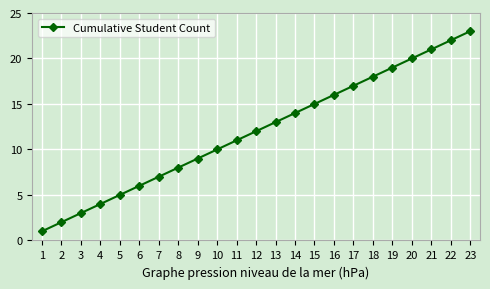

What is the difference between the values at 2 and 10?

8